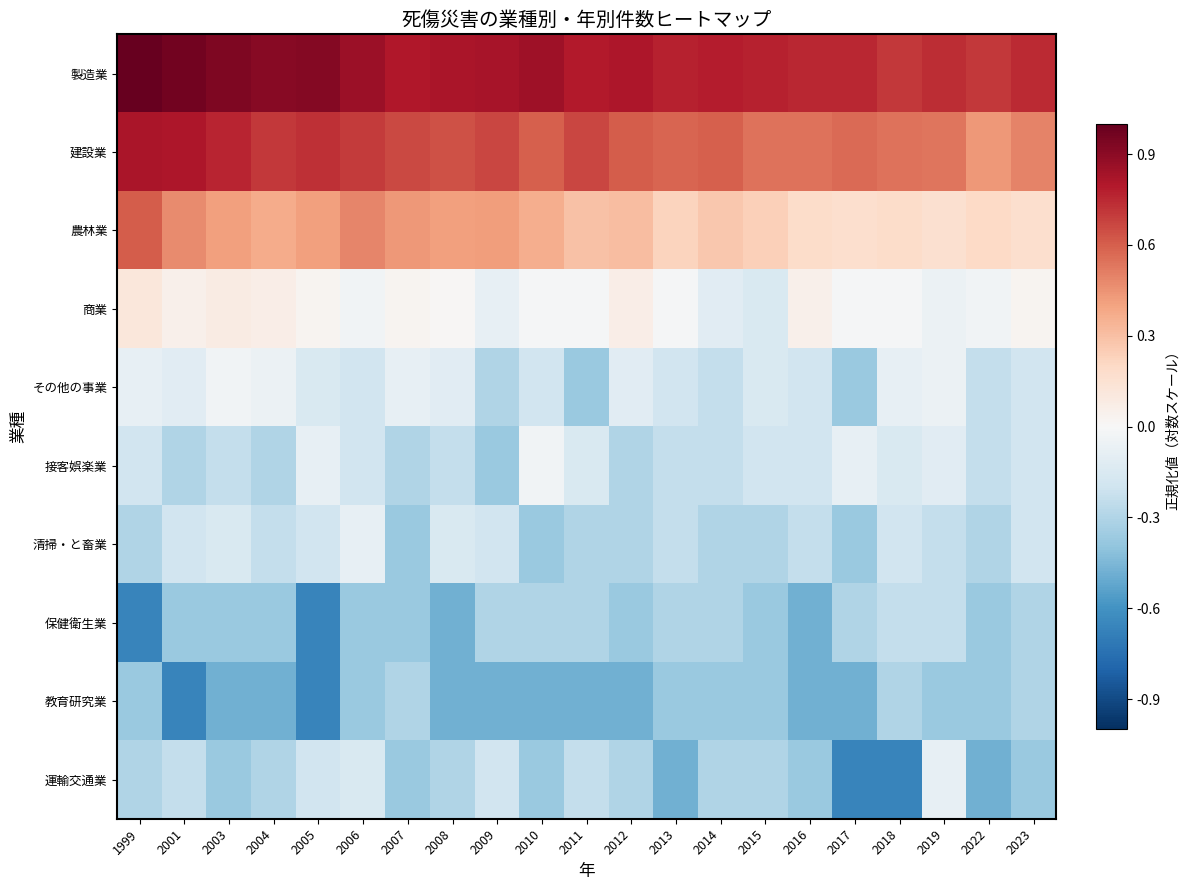

Reading left to right, what are all the values shown in this chart?

製造業: 1999=1.0	2001=1.0	2003=0.9	2004=0.9	2005=0.9	2006=0.9	2007=0.8	2008=0.8	2009=0.8	2010=0.8	2011=0.8	2012=0.8	2013=0.8	2014=0.8	2015=0.8	2016=0.8	2017=0.8	2018=0.7	2019=0.7	2022=0.7	2023=0.7
建設業: 1999=0.8	2001=0.8	2003=0.8	2004=0.7	2005=0.7	2006=0.7	2007=0.7	2008=0.6	2009=0.7	2010=0.6	2011=0.7	2012=0.6	2013=0.6	2014=0.6	2015=0.5	2016=0.5	2017=0.6	2018=0.5	2019=0.5	2022=0.4	2023=0.5
農林業: 1999=0.6	2001=0.5	2003=0.4	2004=0.4	2005=0.4	2006=0.5	2007=0.4	2008=0.4	2009=0.4	2010=0.4	2011=0.3	2012=0.3	2013=0.2	2014=0.3	2015=0.2	2016=0.2	2017=0.2	2018=0.2	2019=0.2	2022=0.2	2023=0.2
商業: 1999=0.1	2001=0.0	2003=0.1	2004=0.1	2005=0.0	2006=-0.0	2007=0.0	2008=0.0	2009=-0.1	2010=-0.0	2011=-0.0	2012=0.1	2013=-0.0	2014=-0.1	2015=-0.2	2016=0.0	2017=-0.0	2018=-0.0	2019=-0.1	2022=-0.0	2023=0.0
その他の事業: 1999=-0.1	2001=-0.1	2003=-0.0	2004=-0.1	2005=-0.2	2006=-0.2	2007=-0.1	2008=-0.1	2009=-0.3	2010=-0.2	2011=-0.4	2012=-0.1	2013=-0.2	2014=-0.2	2015=-0.2	2016=-0.2	2017=-0.4	2018=-0.1	2019=-0.1	2022=-0.2	2023=-0.2
接客娯楽業: 1999=-0.2	2001=-0.3	2003=-0.2	2004=-0.3	2005=-0.1	2006=-0.2	2007=-0.3	2008=-0.2	2009=-0.4	2010=-0.0	2011=-0.2	2012=-0.3	2013=-0.2	2014=-0.2	2015=-0.2	2016=-0.2	2017=-0.1	2018=-0.2	2019=-0.1	2022=-0.2	2023=-0.2
清掃・と畜業: 1999=-0.3	2001=-0.2	2003=-0.2	2004=-0.2	2005=-0.2	2006=-0.1	2007=-0.4	2008=-0.2	2009=-0.2	2010=-0.4	2011=-0.3	2012=-0.3	2013=-0.2	2014=-0.3	2015=-0.3	2016=-0.2	2017=-0.4	2018=-0.2	2019=-0.2	2022=-0.3	2023=-0.2
保健衛生業: 1999=-0.7	2001=-0.4	2003=-0.4	2004=-0.4	2005=-0.7	2006=-0.4	2007=-0.4	2008=-0.5	2009=-0.3	2010=-0.3	2011=-0.3	2012=-0.4	2013=-0.3	2014=-0.3	2015=-0.4	2016=-0.5	2017=-0.3	2018=-0.2	2019=-0.2	2022=-0.4	2023=-0.3
教育研究業: 1999=-0.4	2001=-0.7	2003=-0.5	2004=-0.5	2005=-0.7	2006=-0.4	2007=-0.3	2008=-0.5	2009=-0.5	2010=-0.5	2011=-0.5	2012=-0.5	2013=-0.4	2014=-0.4	2015=-0.4	2016=-0.5	2017=-0.5	2018=-0.3	2019=-0.4	2022=-0.4	2023=-0.3
運輸交通業: 1999=-0.3	2001=-0.2	2003=-0.4	2004=-0.3	2005=-0.2	2006=-0.2	2007=-0.4	2008=-0.3	2009=-0.2	2010=-0.4	2011=-0.2	2012=-0.3	2013=-0.5	2014=-0.3	2015=-0.3	2016=-0.4	2017=-0.7	2018=-0.7	2019=-0.1	2022=-0.5	2023=-0.4